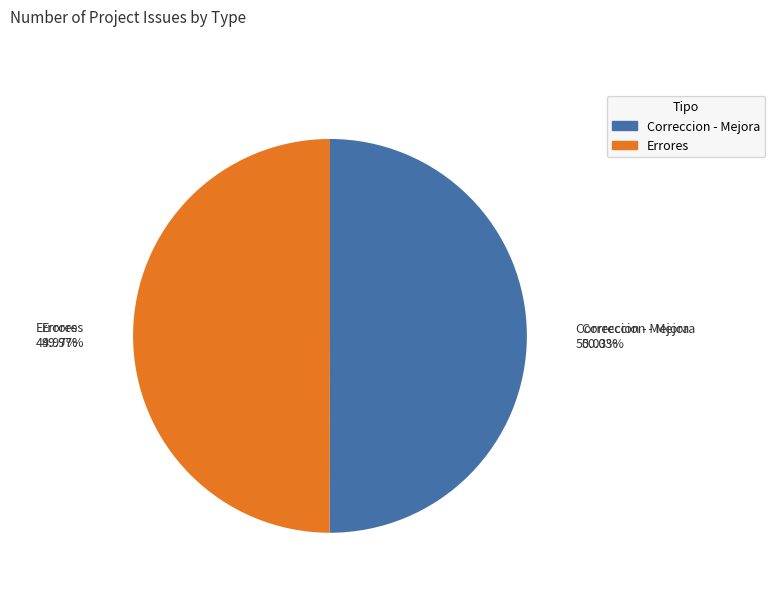

To the nearest percent, what is the combined percentage of Correccion - Mejora and Errores?

100%